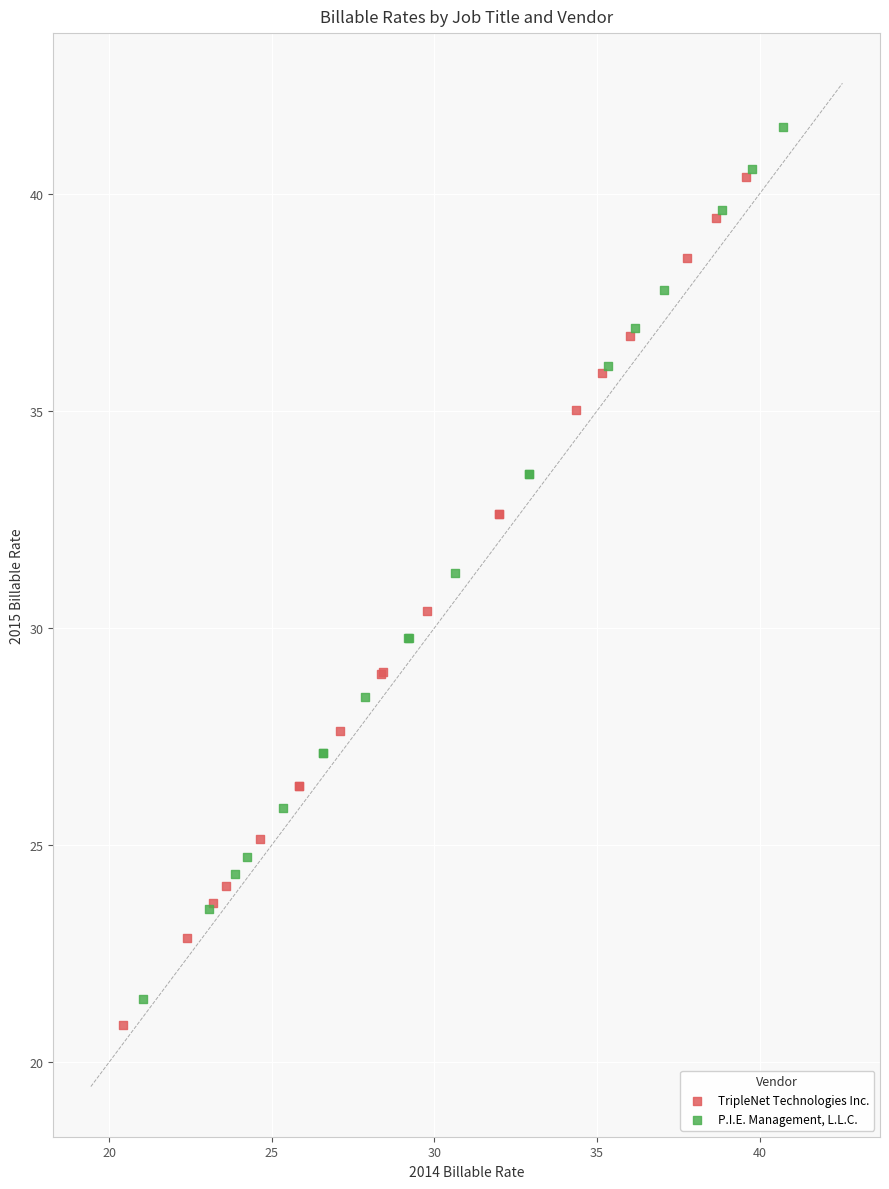

Which series has the widest spread of Y values?

P.I.E. Management, L.L.C.